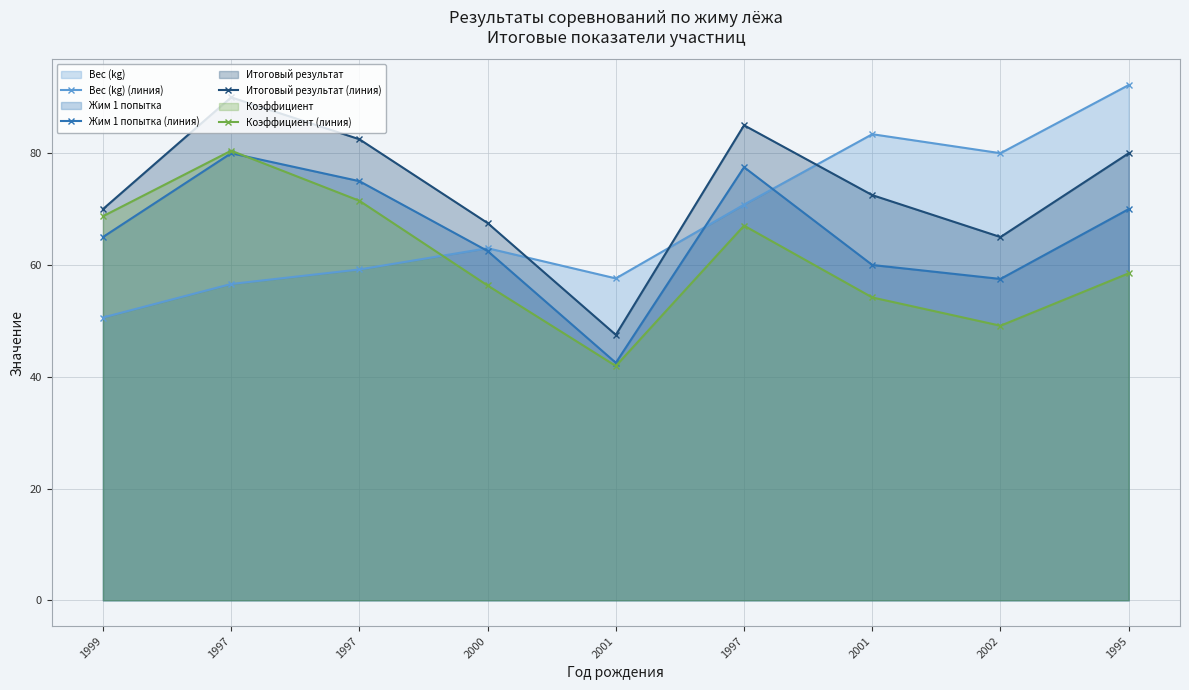

Reading left to right, what are all the values shown in this chart?

Вес (kg) (линия): 1999=50.6	1997=56.6	1997=59.2	2000=63.0	2001=57.6	1997=70.8	2001=83.4	2002=80.0	1995=92.2
Жим 1 попытка (линия): 1999=65.0	1997=80.0	1997=75.0	2000=62.5	2001=42.5	1997=77.5	2001=60.0	2002=57.5	1995=70.0
Итоговый результат (линия): 1999=70.0	1997=90.0	1997=82.5	2000=67.5	2001=47.5	1997=85.0	2001=72.5	2002=65.0	1995=80.0
Коэффициент (линия): 1999=68.7	1997=80.5	1997=71.5	2000=56.3	2001=41.9	1997=67.0	2001=54.2	2002=49.1	1995=58.5